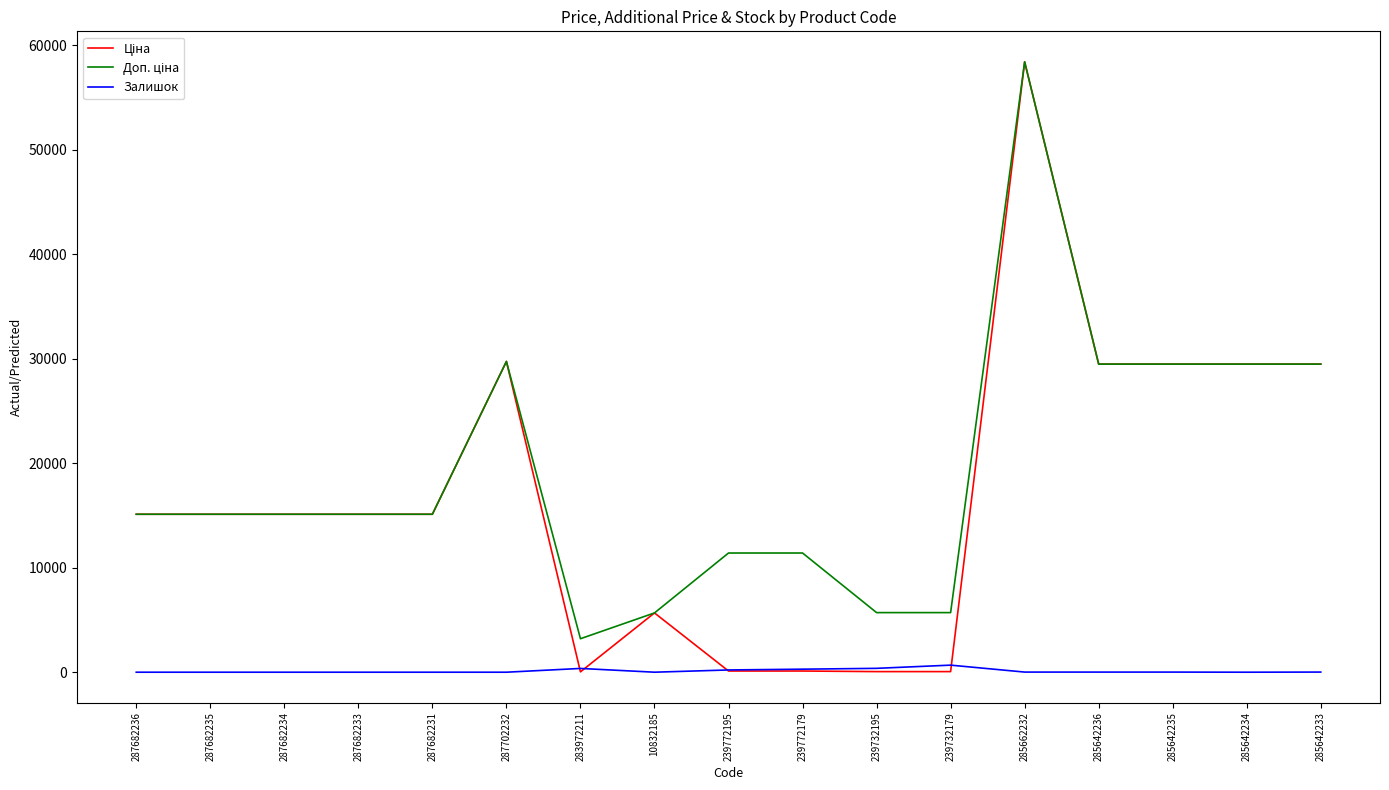

What is the greatest value displayed?

58426.5